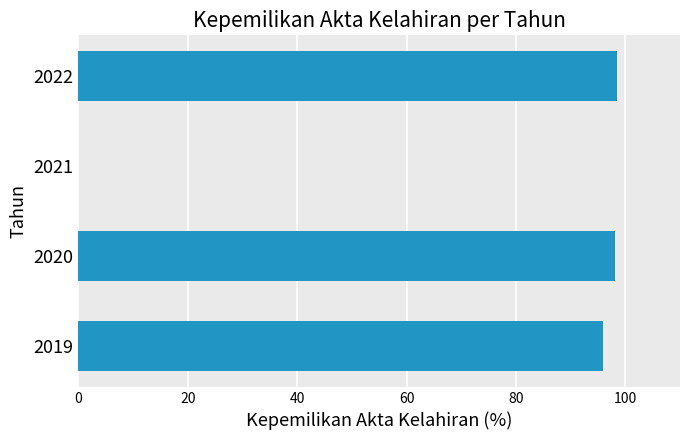

Between 2022 and 2021, which is larger?

2022